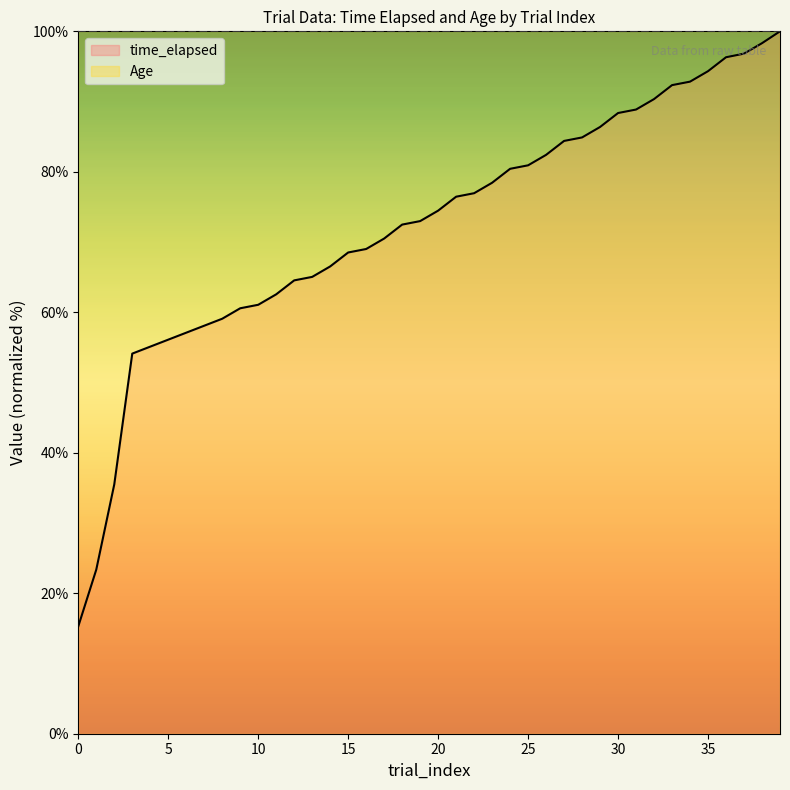

How many data points does each series have?

40